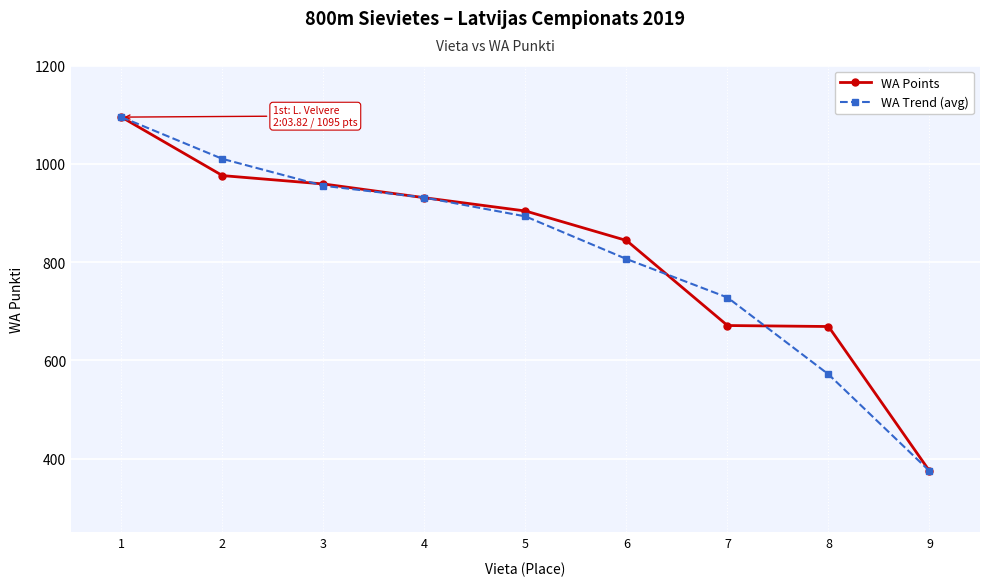

True or false: WA Trend (avg) has more than 2 points higher than both neighbors.

False